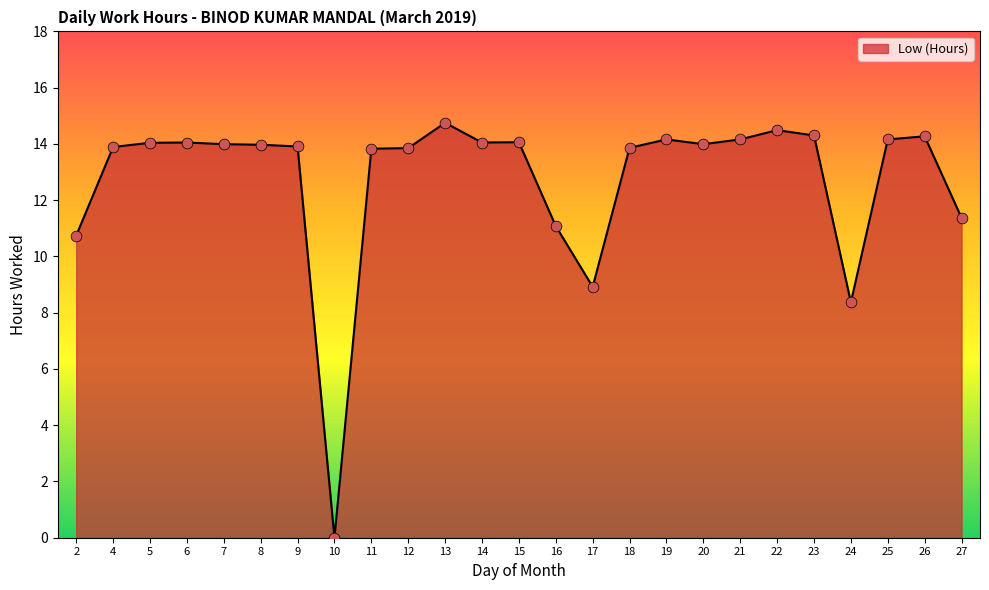

Between 16 and 23, which is larger?

23